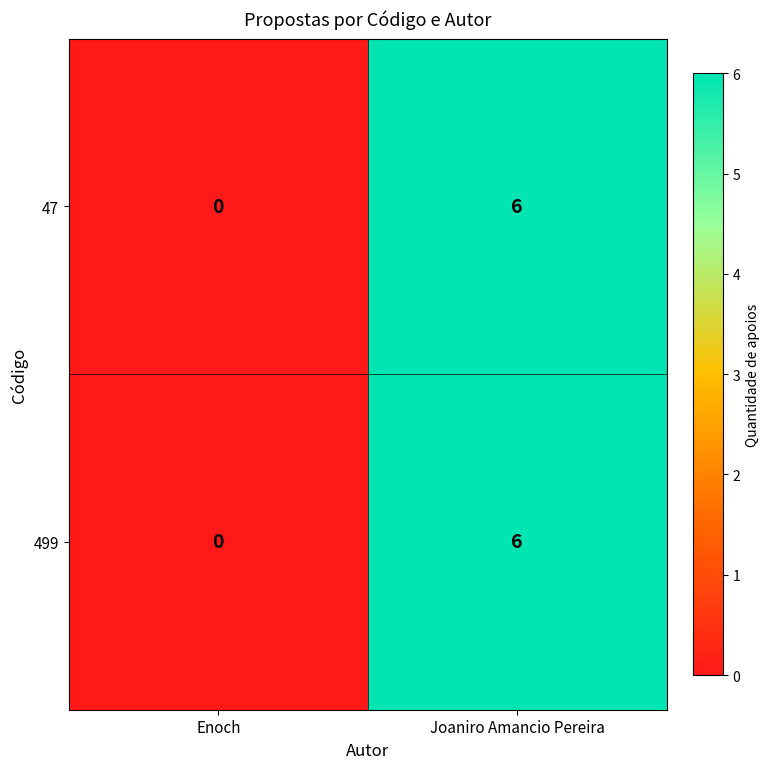

At which label is 47 closest to 3?

Enoch